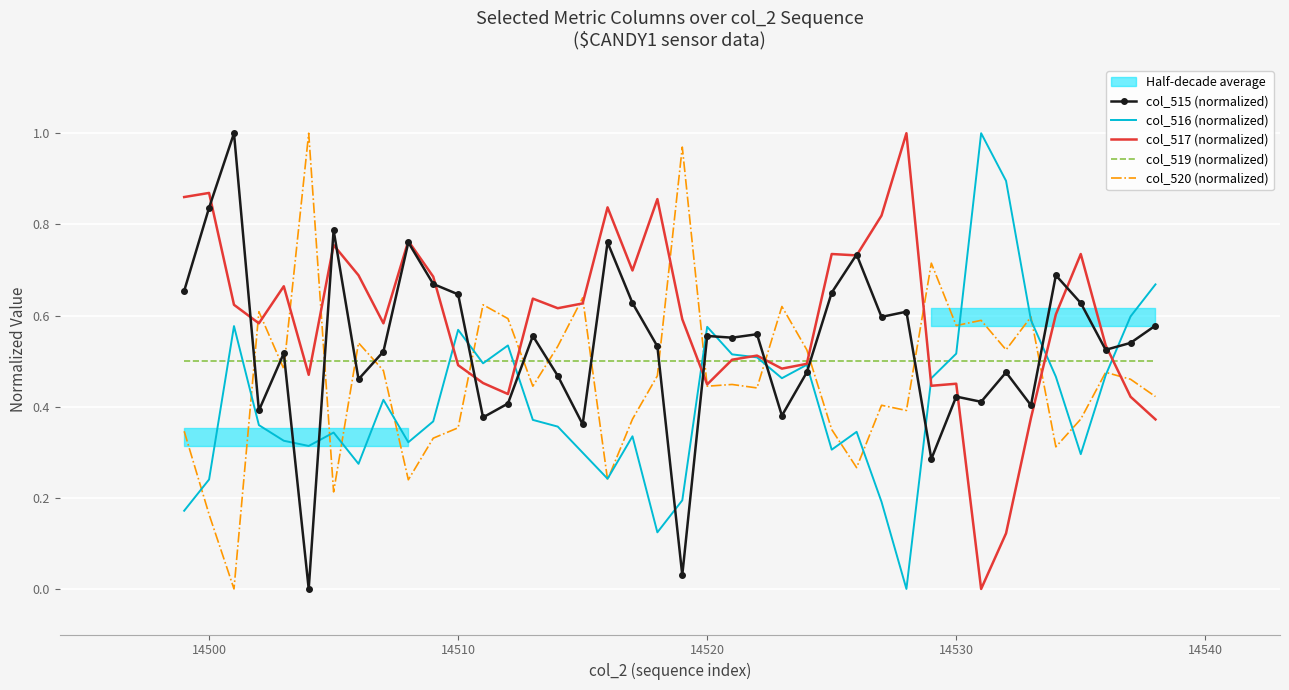

What are all the series names shown in the legend?

col_515 (normalized), col_516 (normalized), col_517 (normalized), col_519 (normalized), col_520 (normalized)